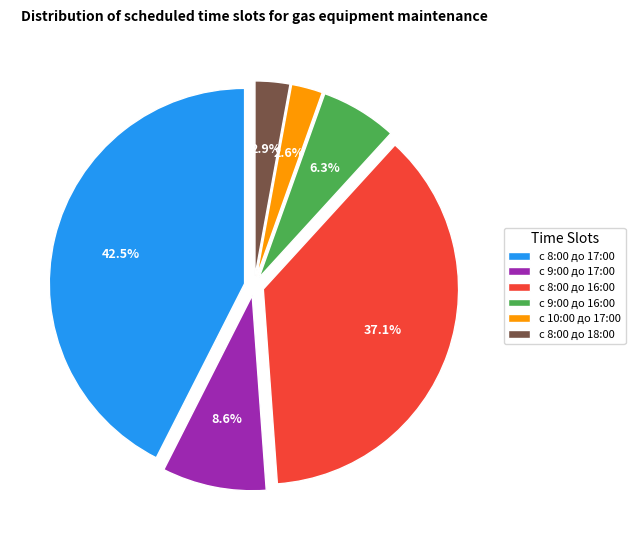

How many slices are in this pie chart?

6